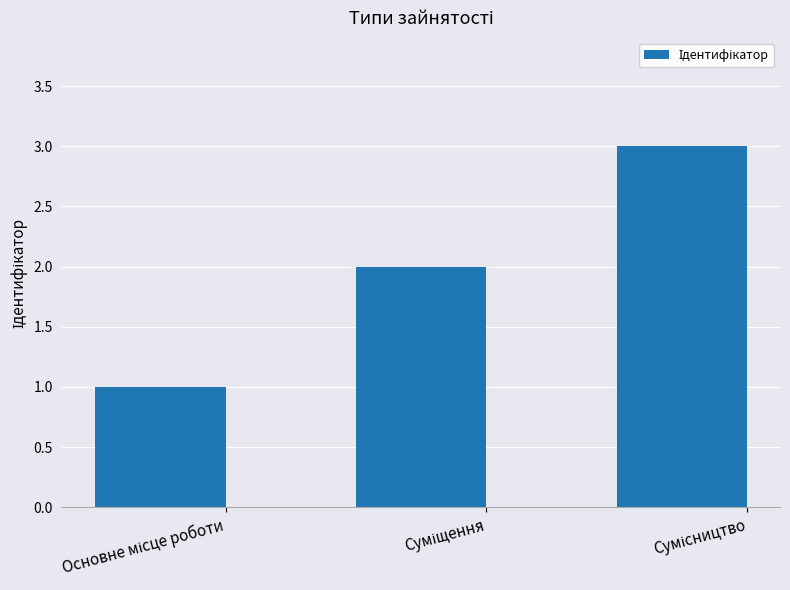

What is the sum of all values?

6